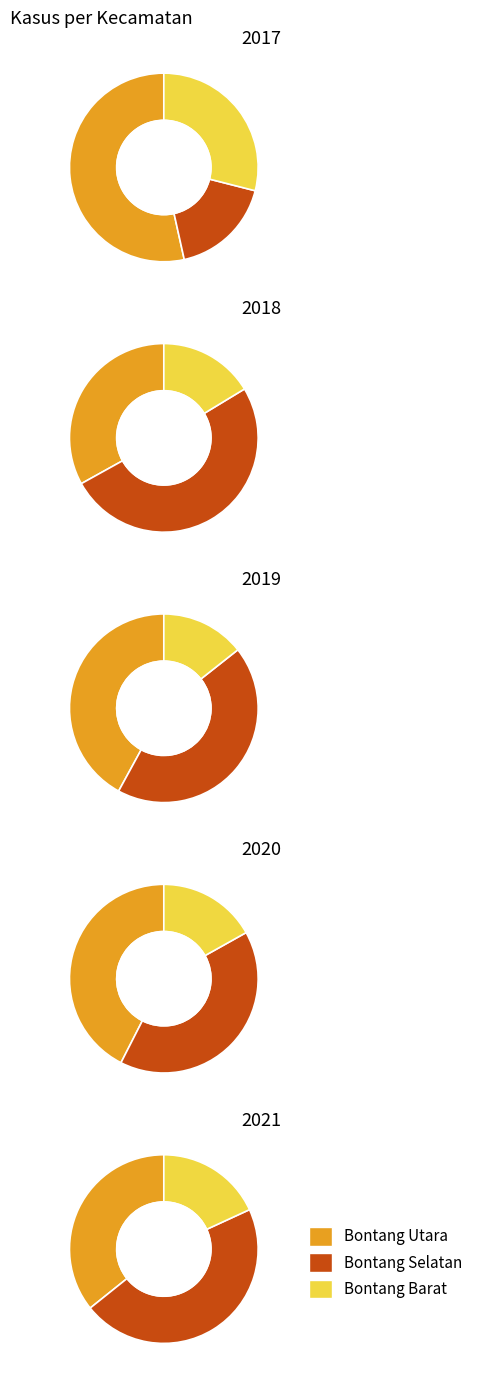

The 2017 slice represents 39% of the pie. True or false?

True